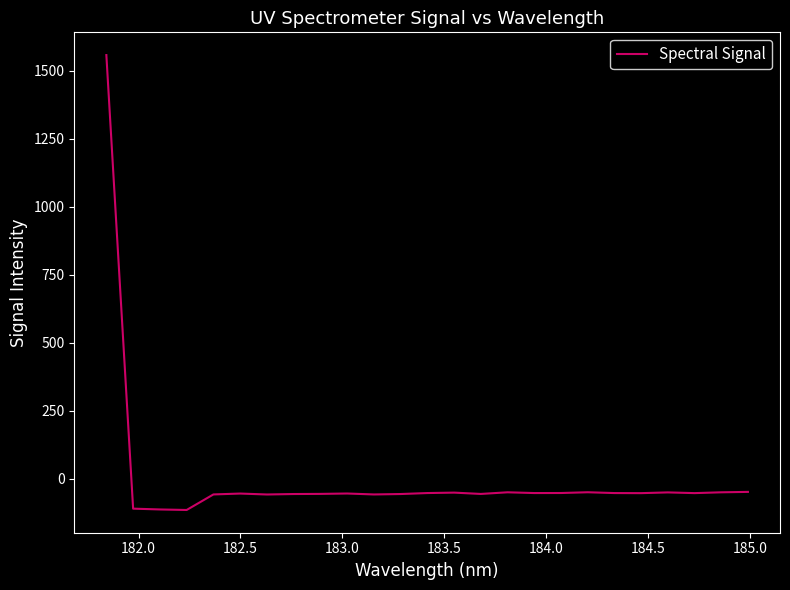

What is the smallest value displayed?

-114.4